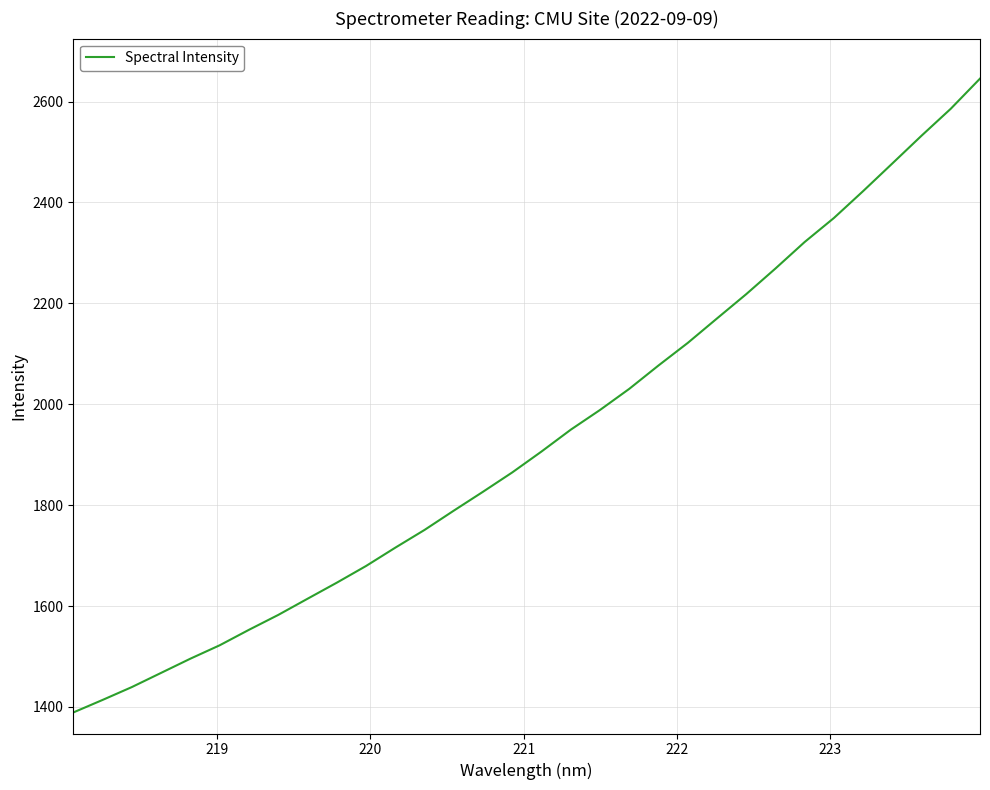

What is the minimum value shown in the chart?

1389.1